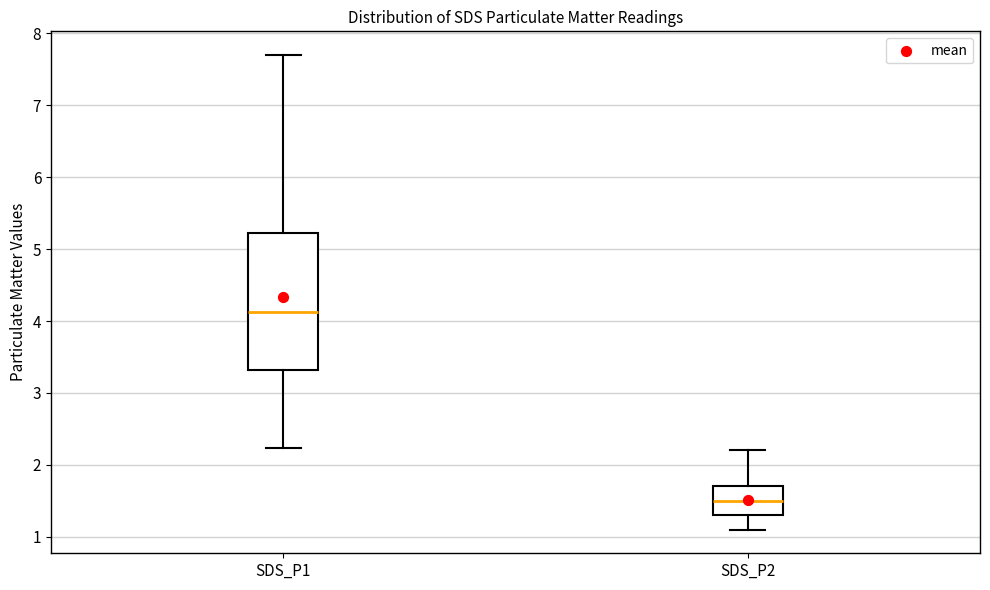

Comparing the boxes themselves (not the whiskers), which one is the tallest?

SDS_P1